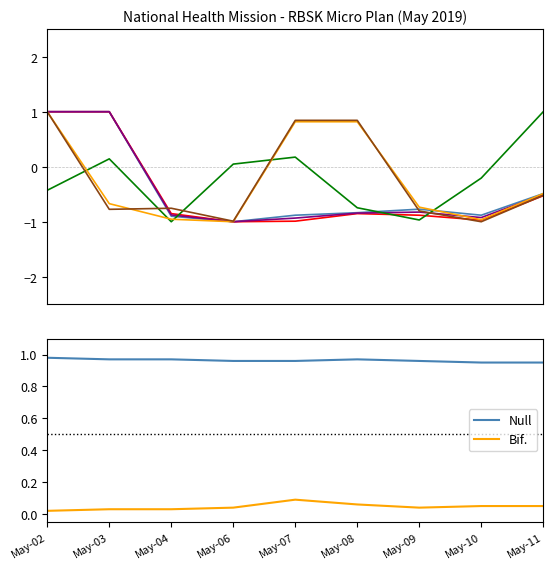

Is it true that Null equals 0.6 at May-04?

False